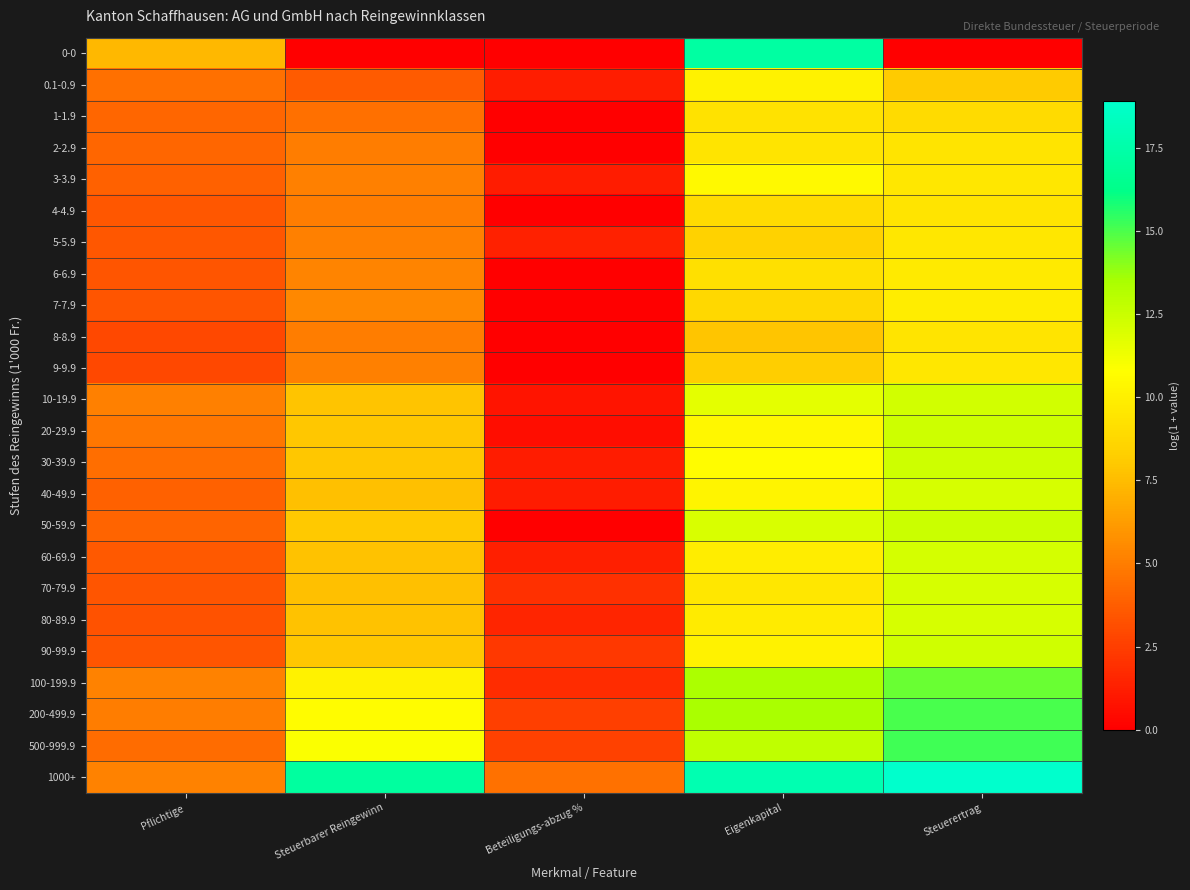

Rank the series at Steuerbarer Reingewinn from highest to lowest value.

1000+, 500-999.9, 200-499.9, 100-199.9, 50-59.9, 20-29.9, 90-99.9, 30-39.9, 10-19.9, 60-69.9, 80-89.9, 70-79.9, 40-49.9, 7-7.9, 6-6.9, 5-5.9, 9-9.9, 3-3.9, 2-2.9, 8-8.9, 4-4.9, 1-1.9, 0.1-0.9, 0-0